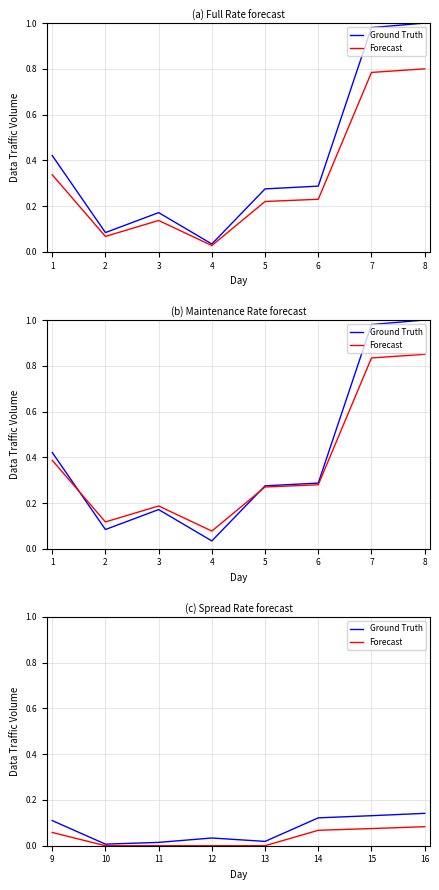

Which category has the highest value in the Forecast series?

16